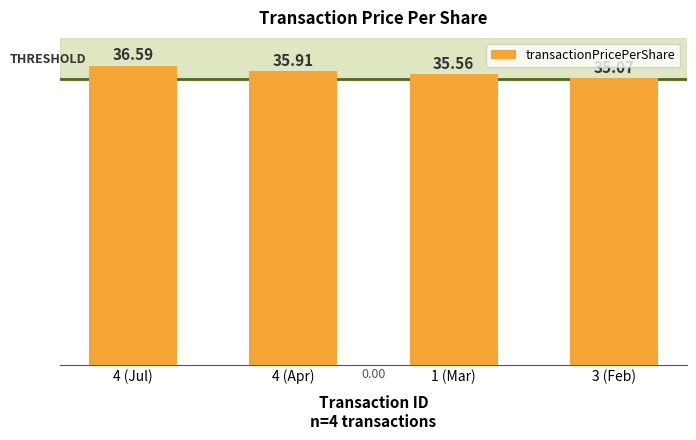

Reading right to left, transcribe all the data shown in this chart.

3 (Feb)=35.1	1 (Mar)=35.6	4 (Apr)=35.9	4 (Jul)=36.6